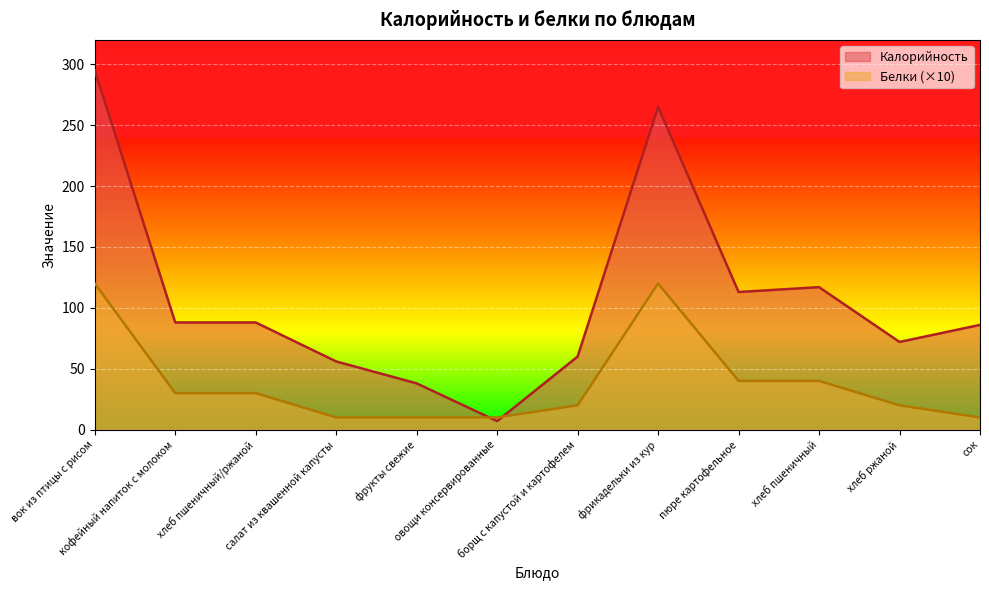

What is the difference between the maximum and minimum values in the Калорийность series?

288